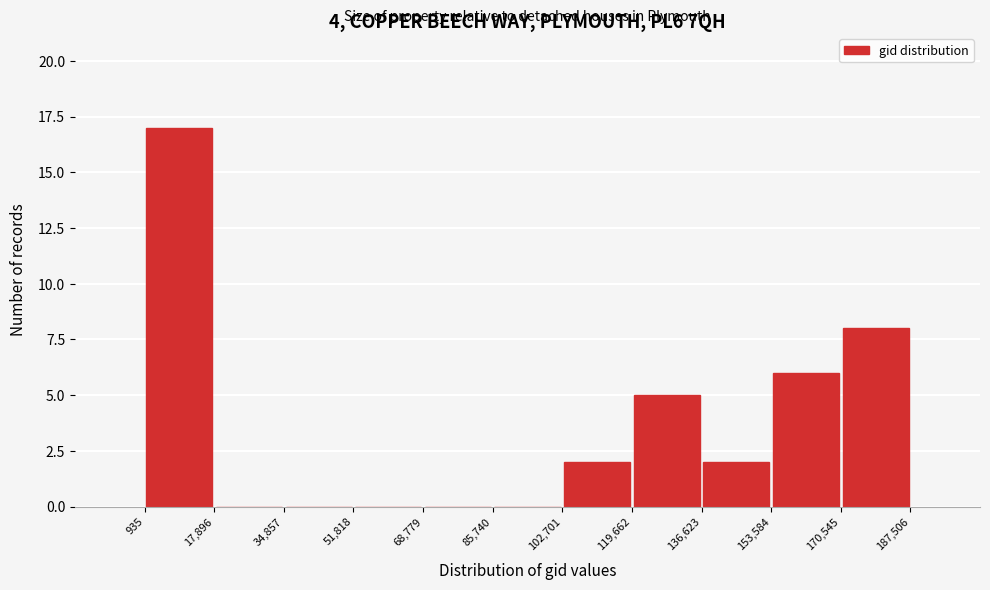

Reading left to right, transcribe this chart: for each bar, give the range it covers on the x-axis and its height. The values are not printed on the chart, so give them approximately, as read against the axis.

935 to 17,896: 17
17,896 to 34,857: 0
34,857 to 51,818: 0
51,818 to 68,779: 0
68,779 to 85,740: 0
85,740 to 102,701: 0
102,701 to 119,662: 2
119,662 to 136,623: 5
136,623 to 153,584: 2
153,584 to 170,545: 6
170,545 to 187,506: 8